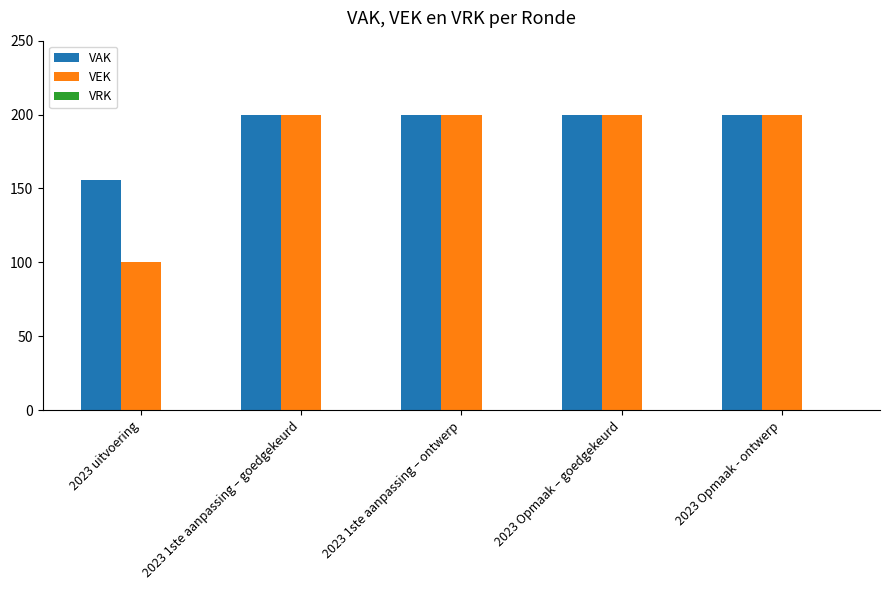

Which series has the widest spread of values?

VEK